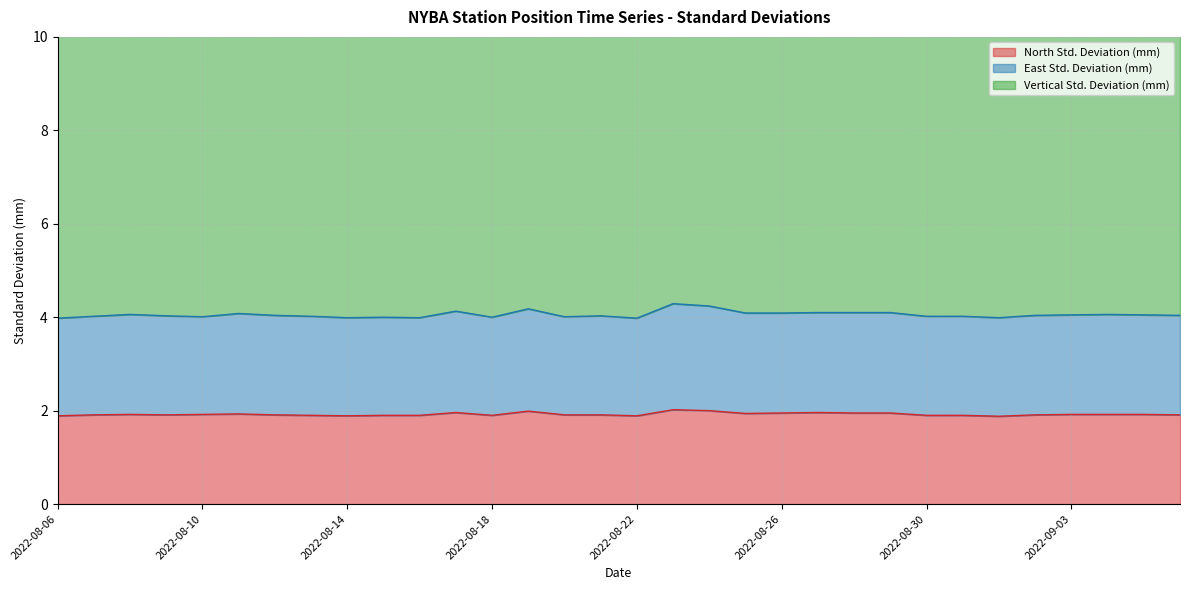

Count the number of data series in this chart.

3